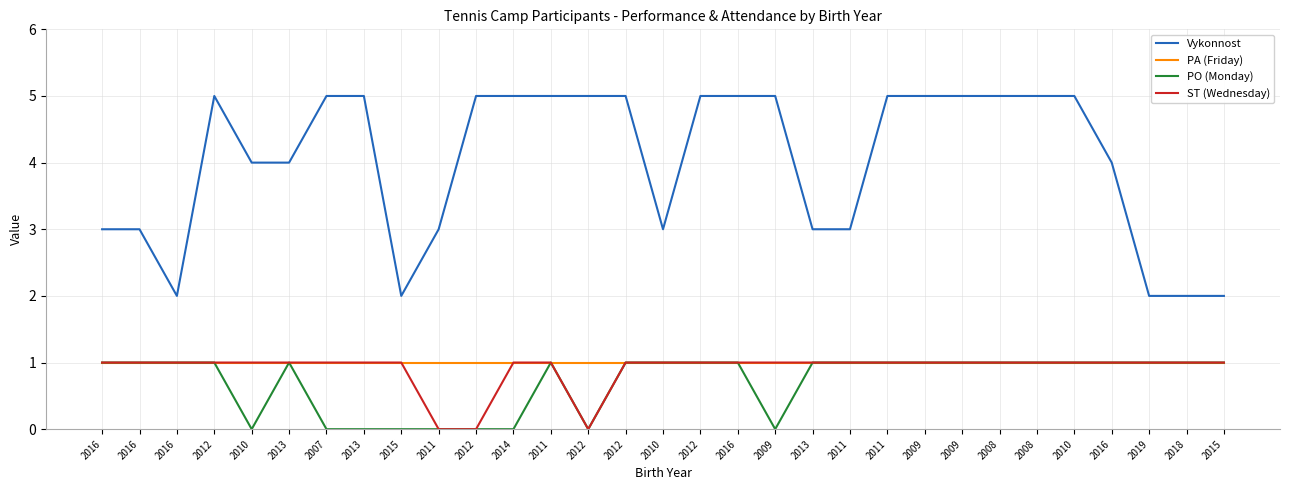

True or false: ST (Wednesday) and PA (Friday) cross at least once.

False